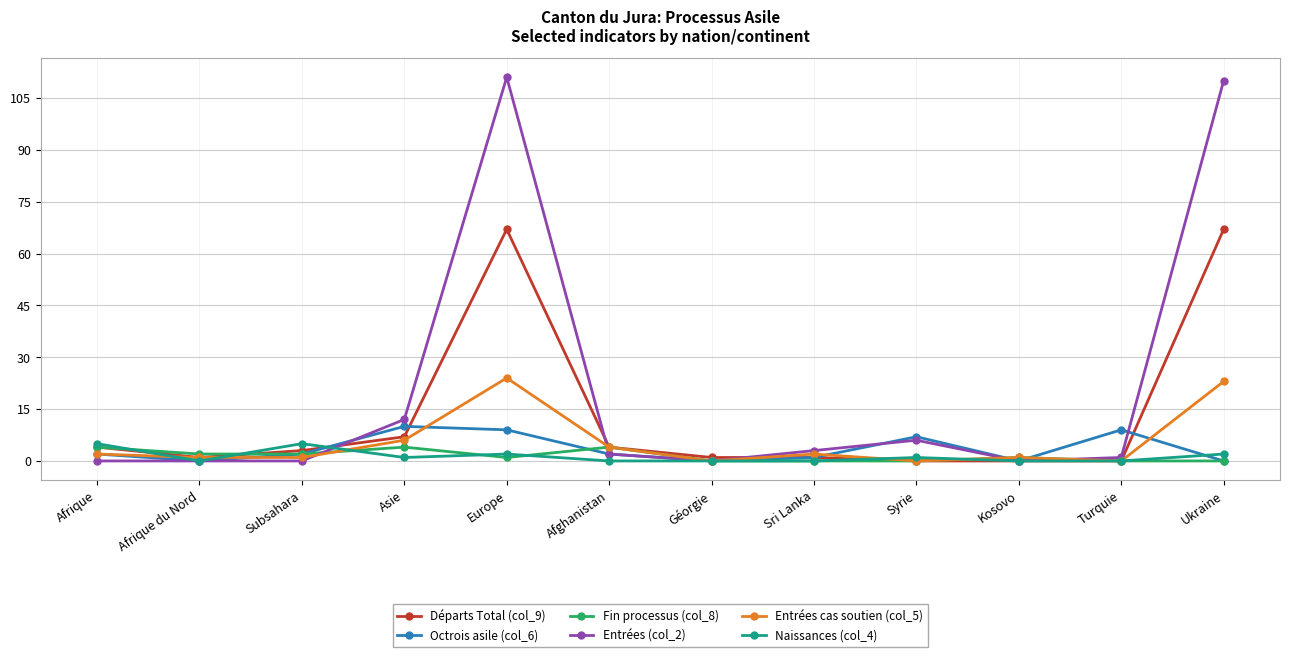

The value of Entrées cas soutien (col_5) at Syrie is -9. True or false?

False